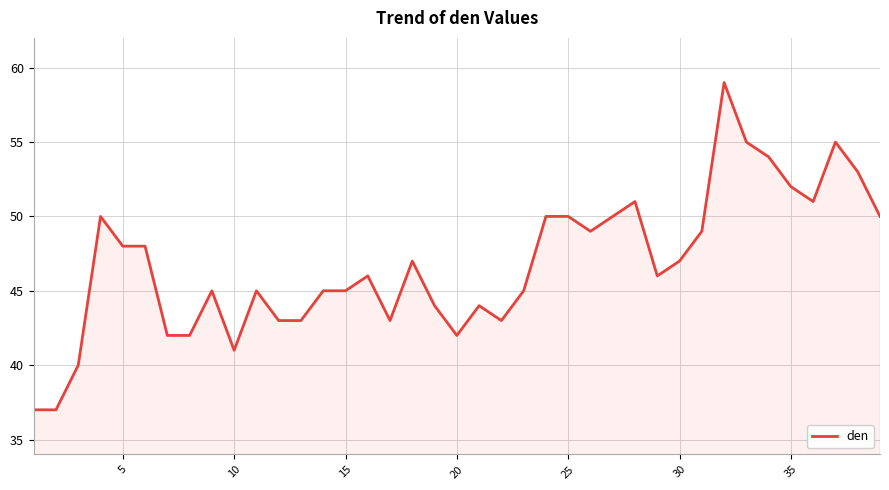

Reading left to right, what are all the values shown in this chart?

37	37	40	50	48	48	42	42	45	41	45	43	43	45	45	46	43	47	44	42	44	43	45	50	50	49	50	51	46	47	49	59	55	54	52	51	55	53	50